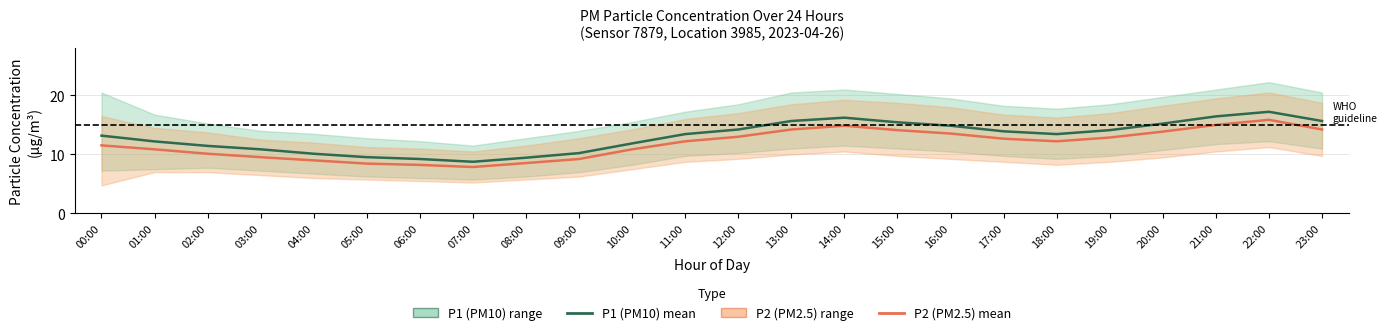

List the series in order of their peak value, highest first.

P1 (PM10) mean, P2 (PM2.5) mean